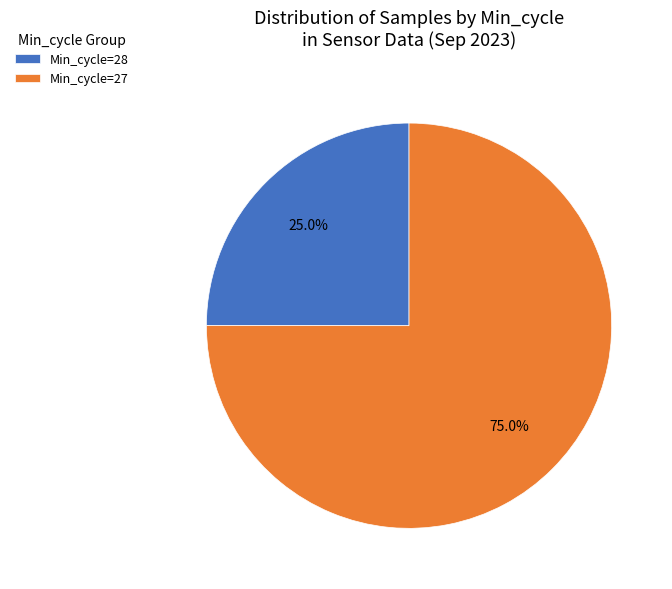

To the nearest percent, what is the average slice percentage?

50%